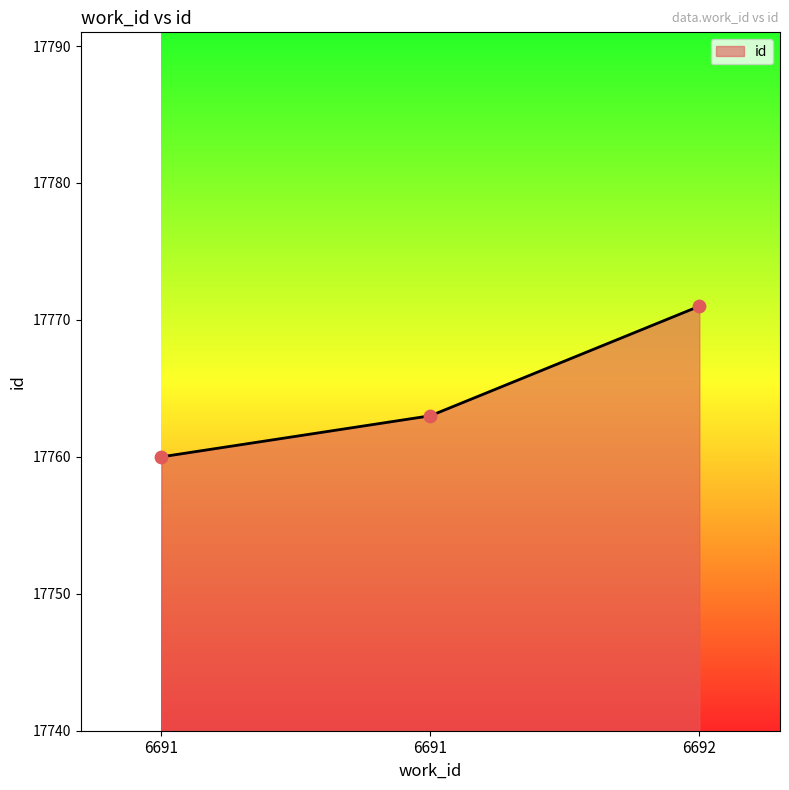

How many values are below 17763?

1